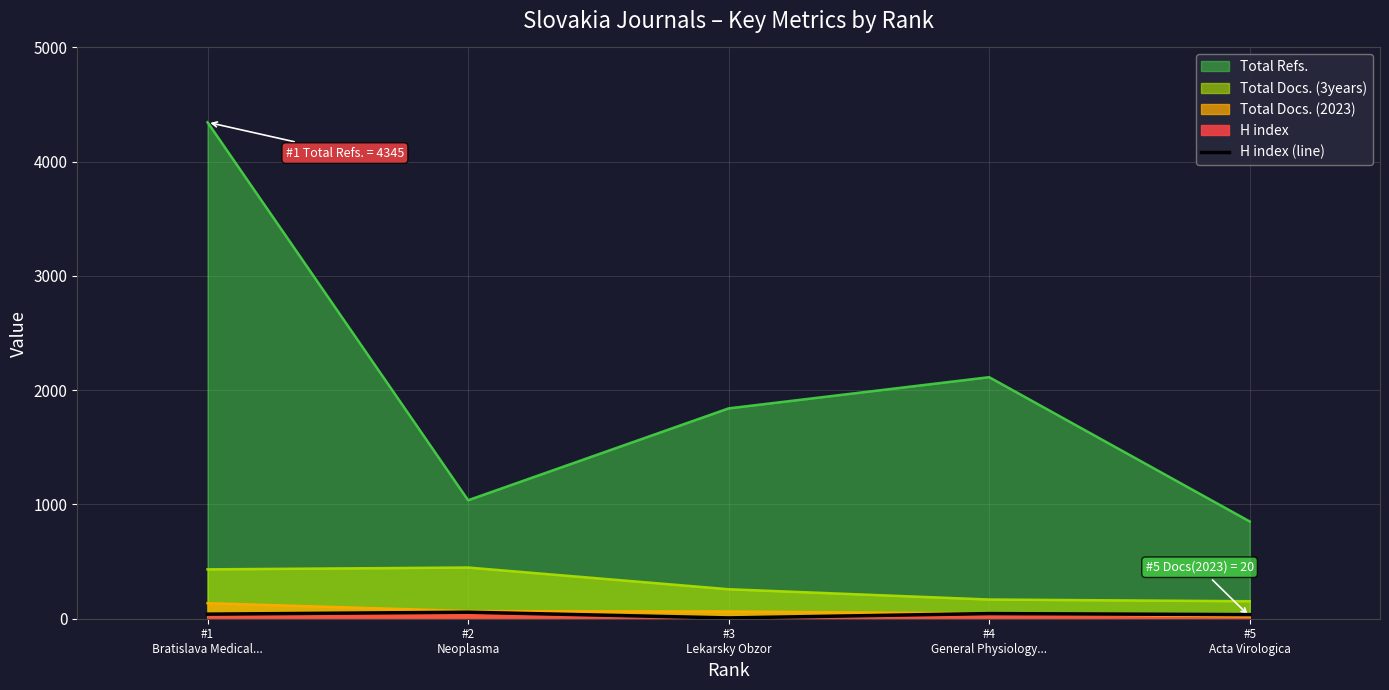

The value at #5
Acta Virologica is 63. True or false?

False